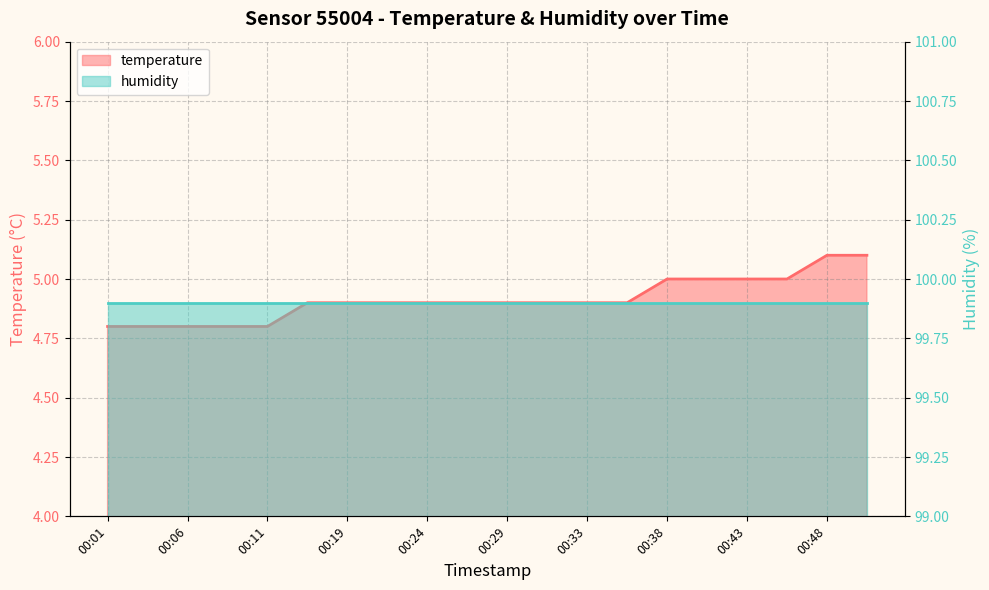

List the labels in order of value, largest first.

00:48, 00:51, 00:38, 00:41, 00:43, 00:46, 00:13, 00:19, 00:21, 00:24, 00:26, 00:29, 00:31, 00:33, 00:36, 00:01, 00:03, 00:06, 00:08, 00:11